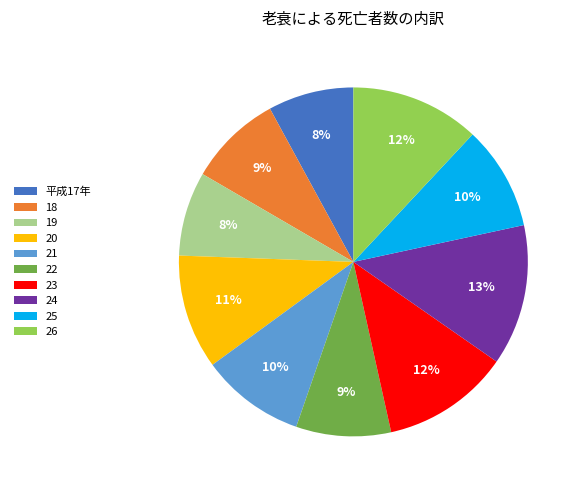

What is the ratio of the value at 21 to the value at 25?

1.0